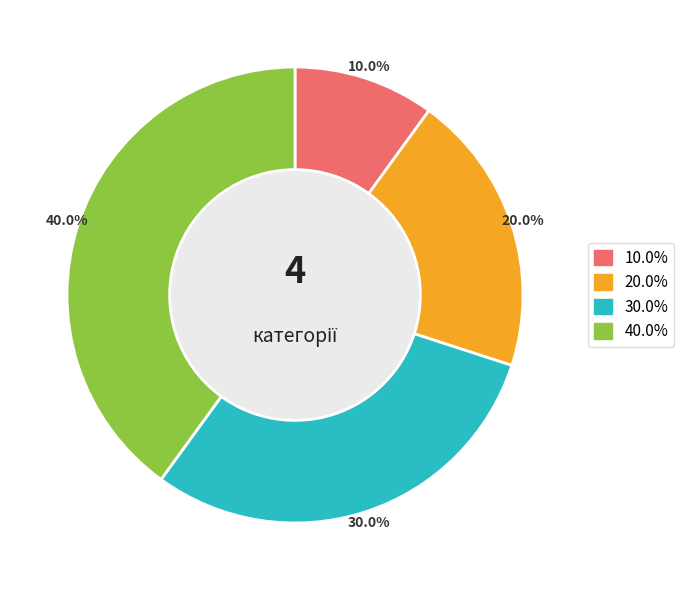

Is there any slice that represents more than half of the pie?

No